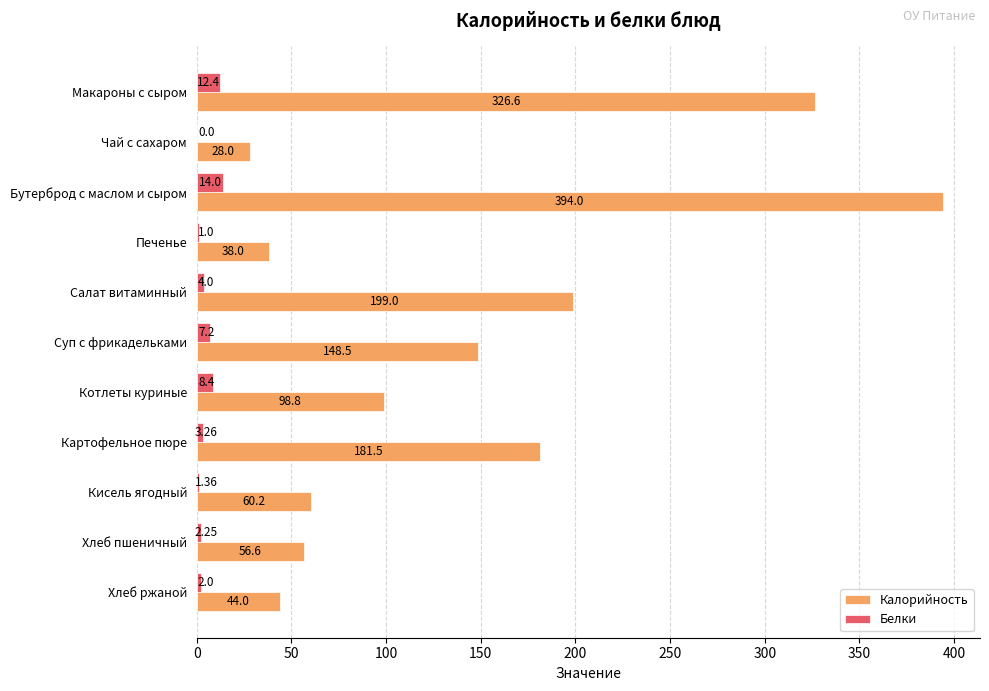

What is the sum of all Калорийность values?

1575.2